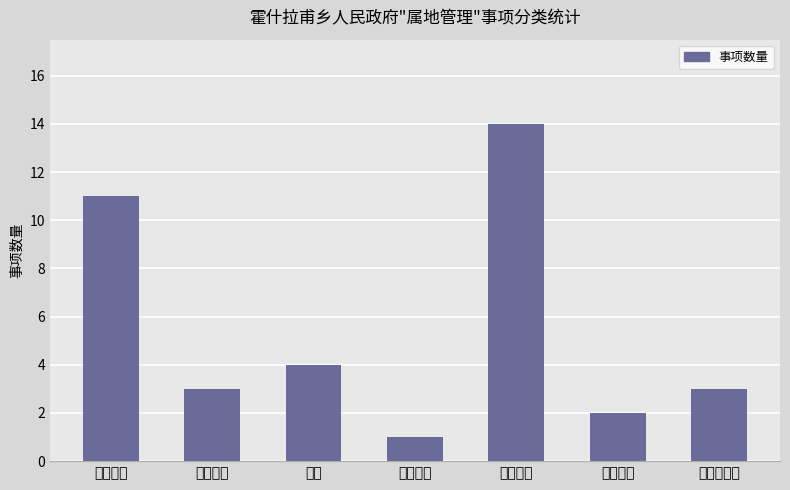

Are the bars horizontal?

No